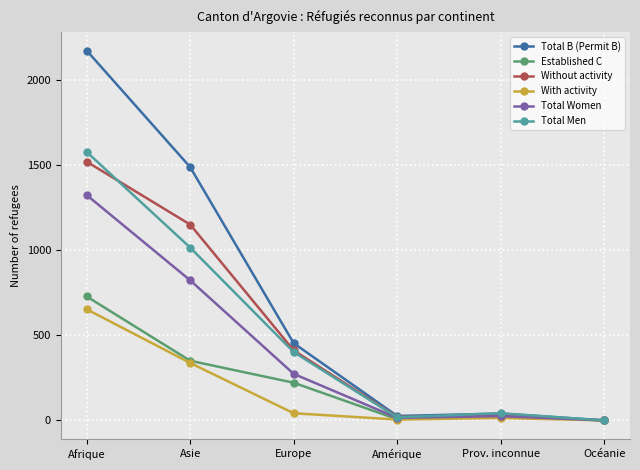

The value of Established C at Afrique is 1224. True or false?

False